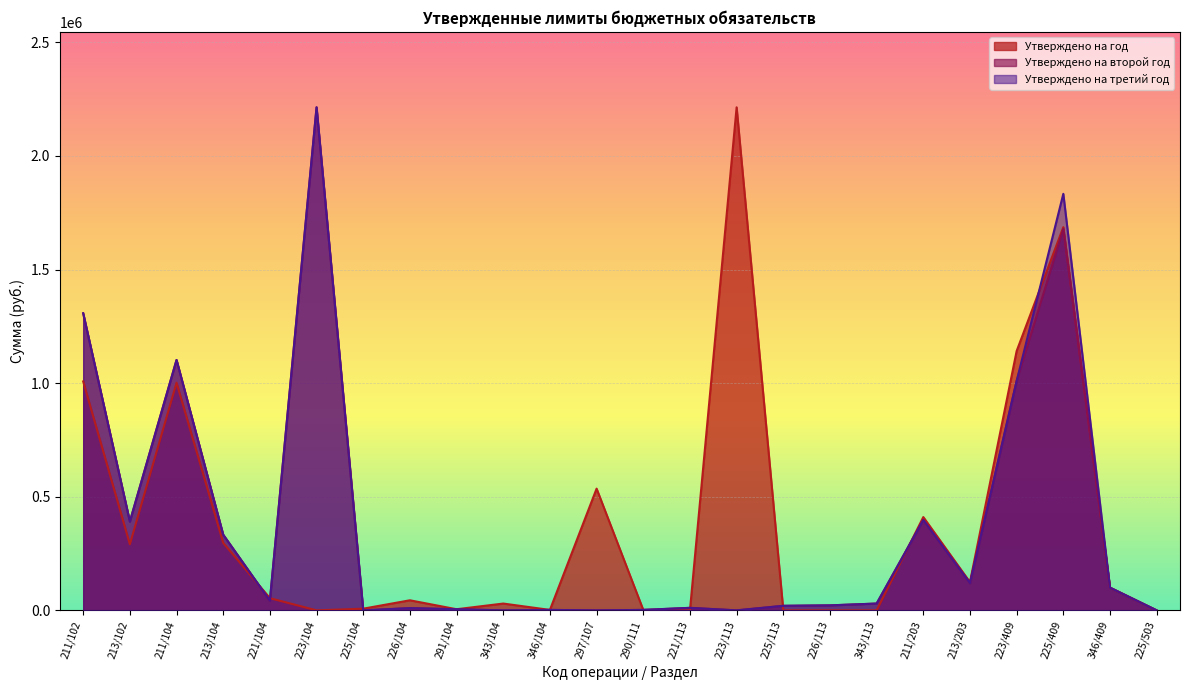

What is the label of the 21st point from the left?

223/409